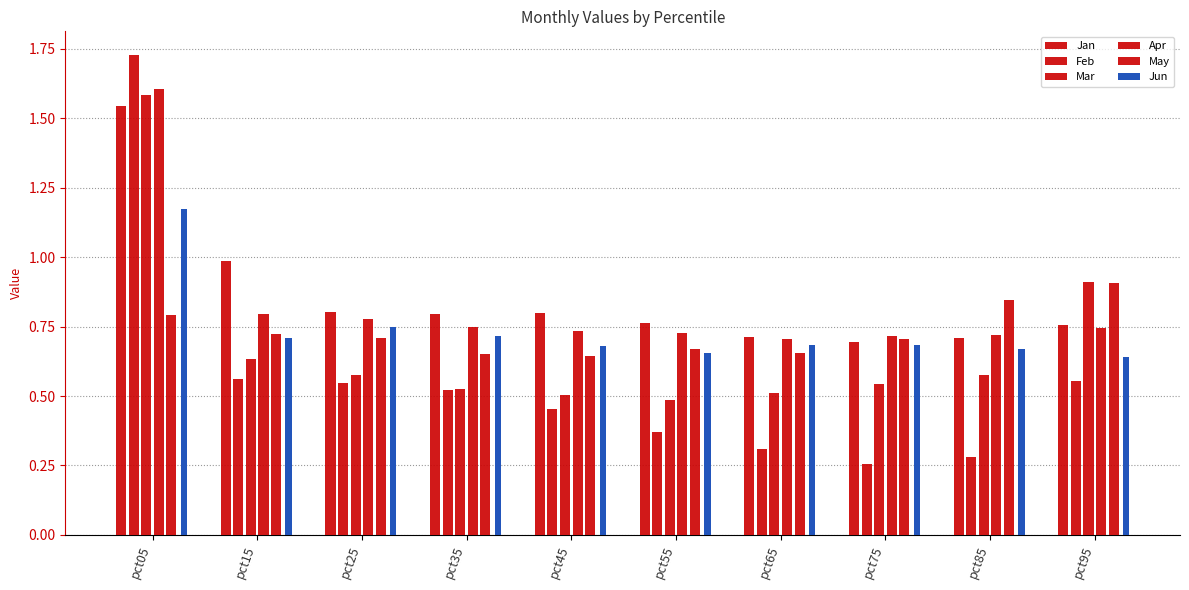

How many bars are there in total?

60